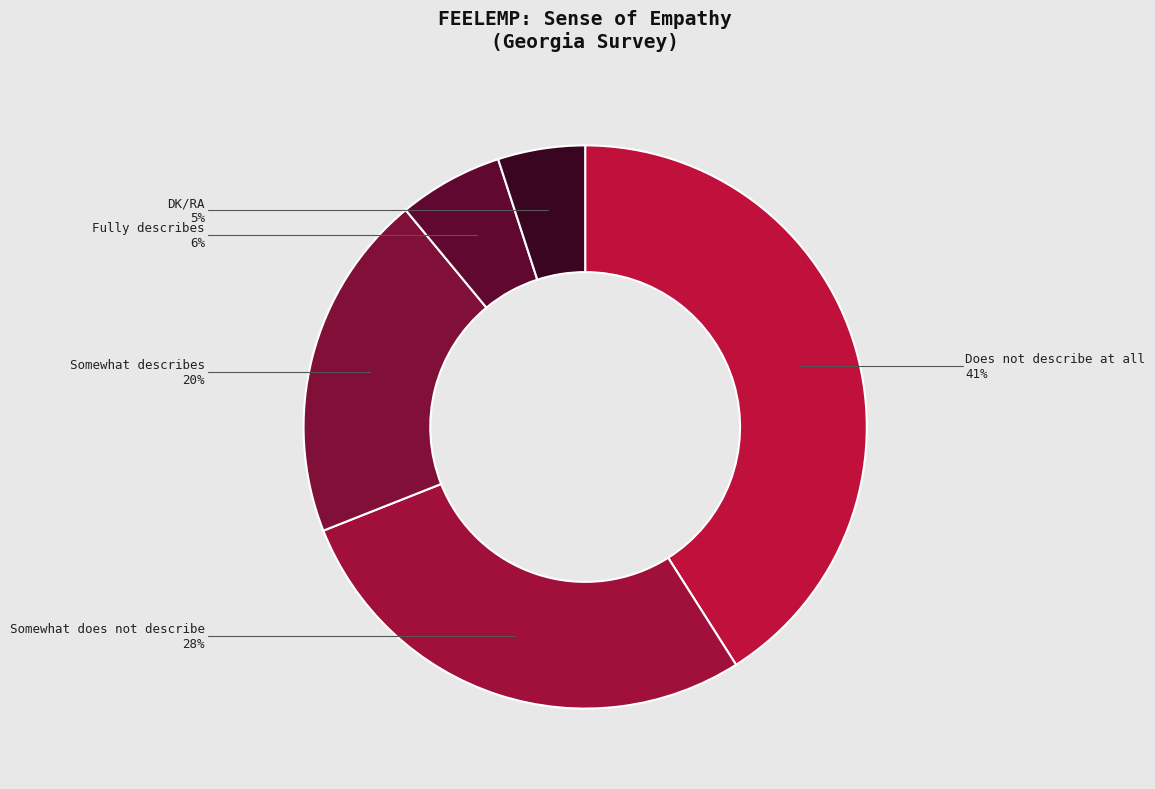

Which slice is the largest?

Does not describe at all